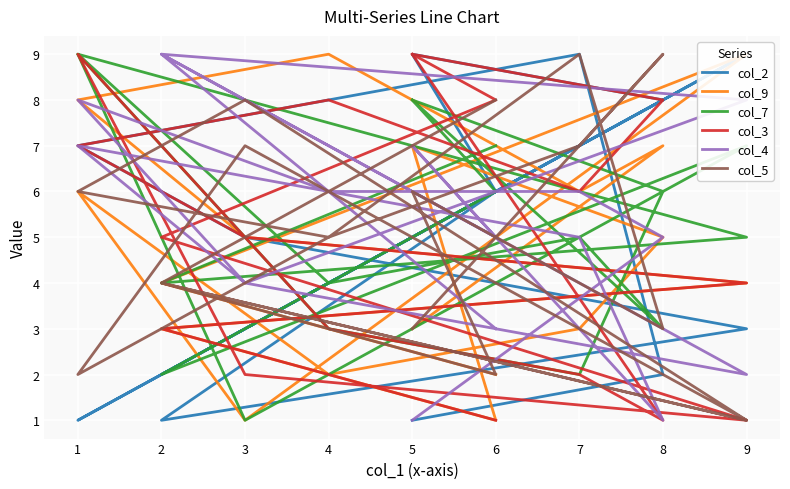

Which series ends up on top after the final intersection of col_3 and col_9?

col_9